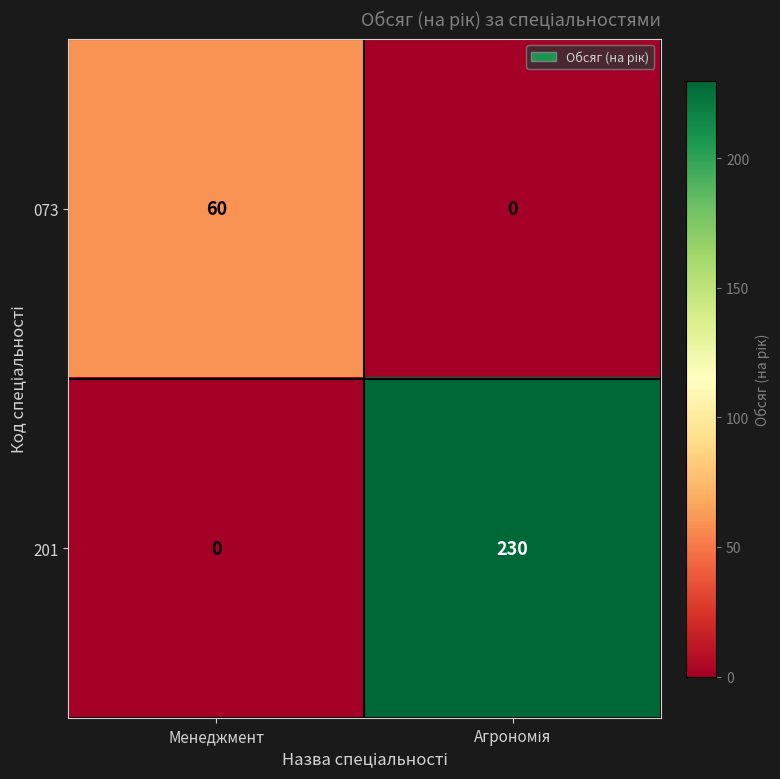

At how many categories does at least one series exceed 86?

1